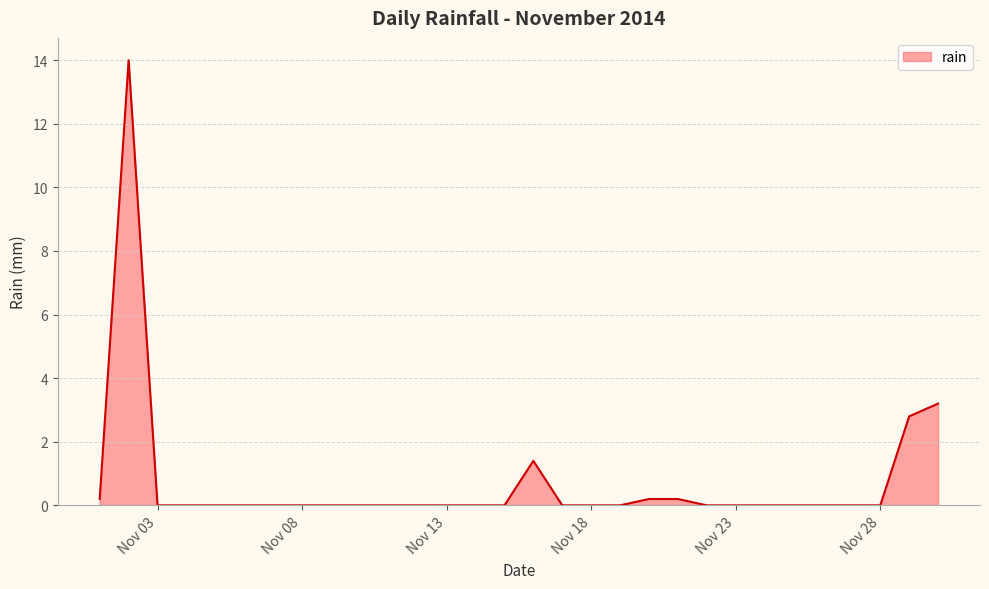

What is the difference between the maximum and minimum values?

14.0